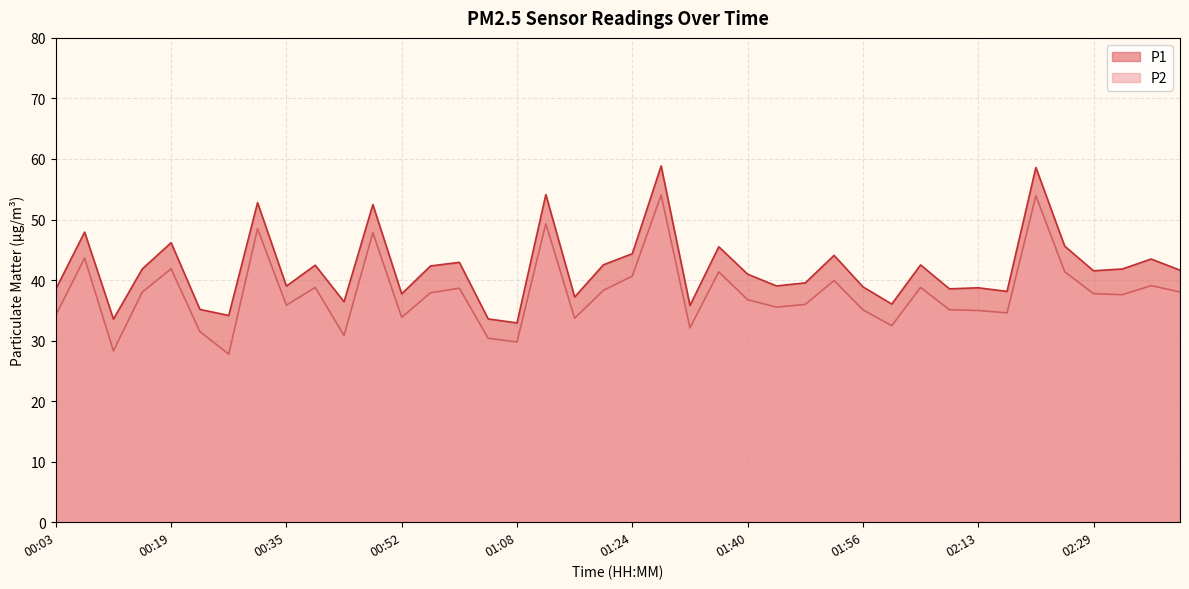

How many lines are shown in the chart?

2